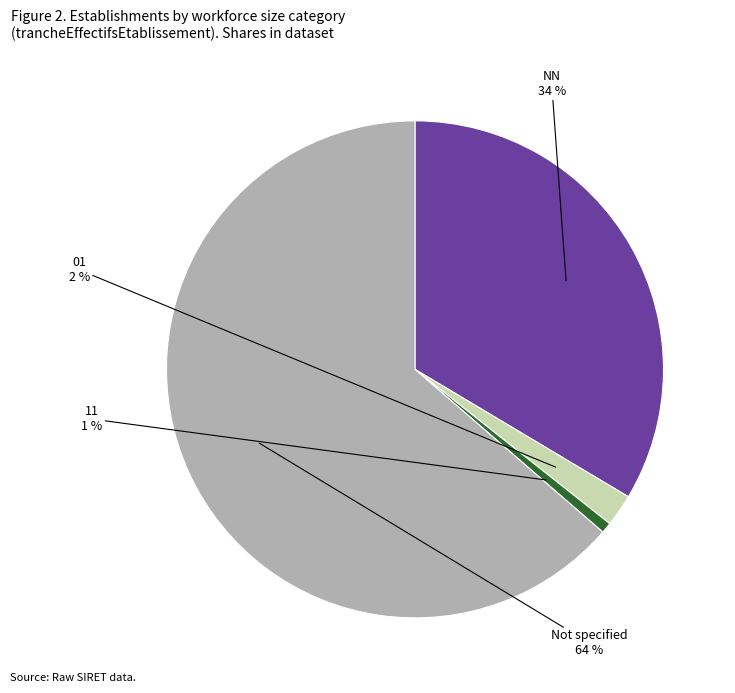

How many slices are in this pie chart?

4